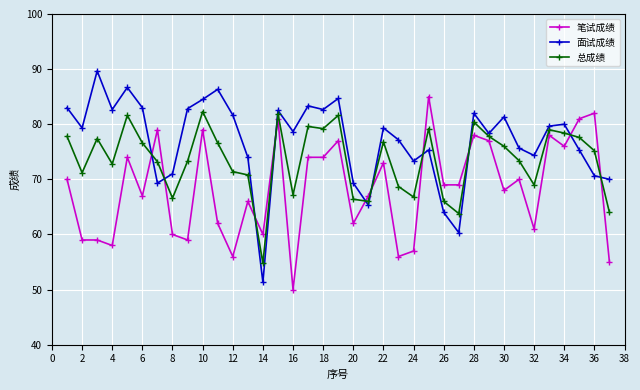

True or false: 笔试成绩 and 总成绩 intersect in this chart.

True